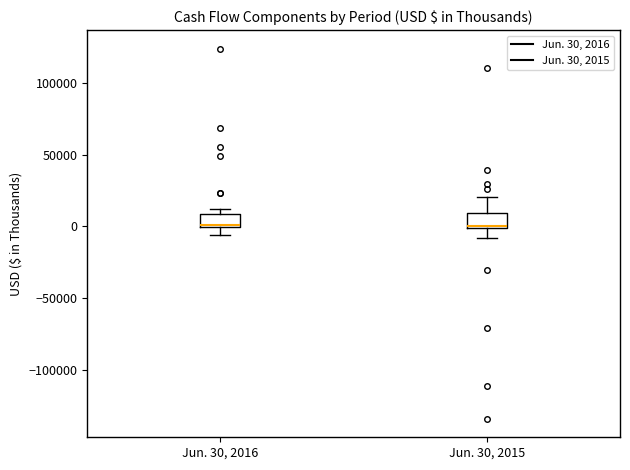

Where does the lower whisker of the box for Jun. 30, 2016 end on the y-axis? The values are not printed on the chart, so give them approximately, as read against the axis.

-5000